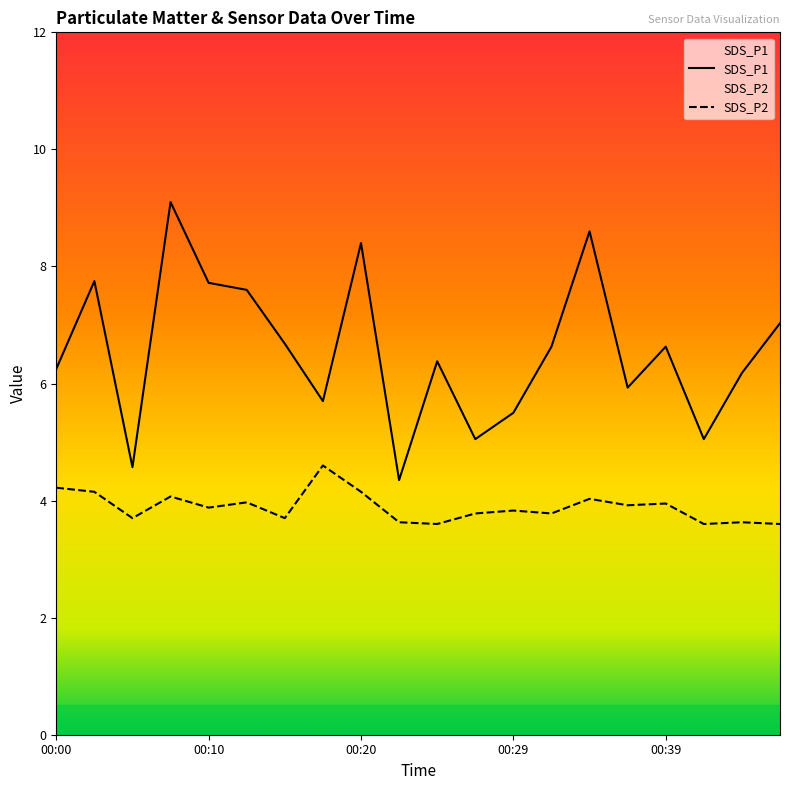

What is the value of the SDS_P2 point at the 11th from the left?

3.6